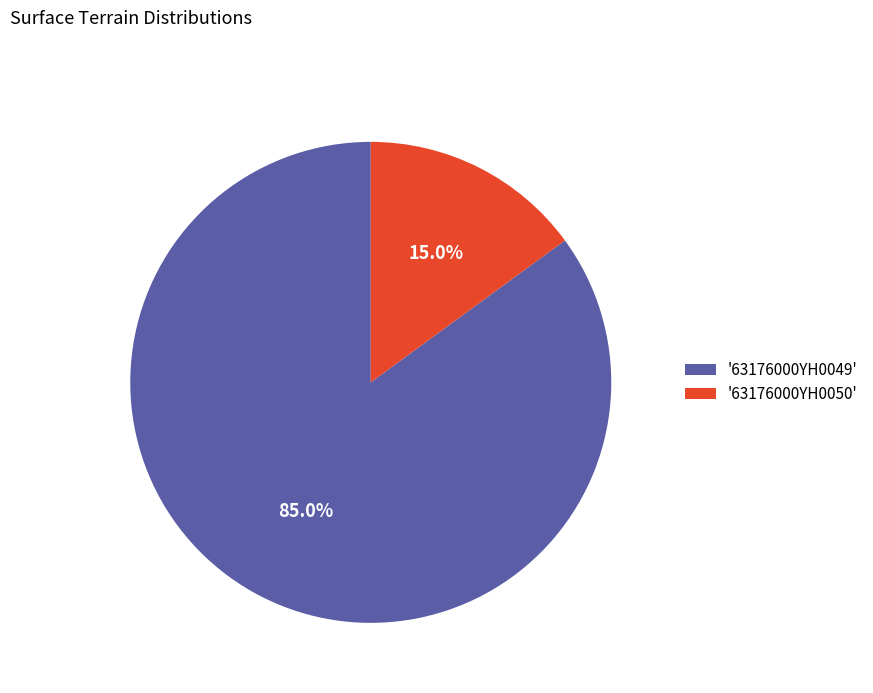

Combined, do '63176000YH0050' and '63176000YH0049' account for over 50%?

Yes